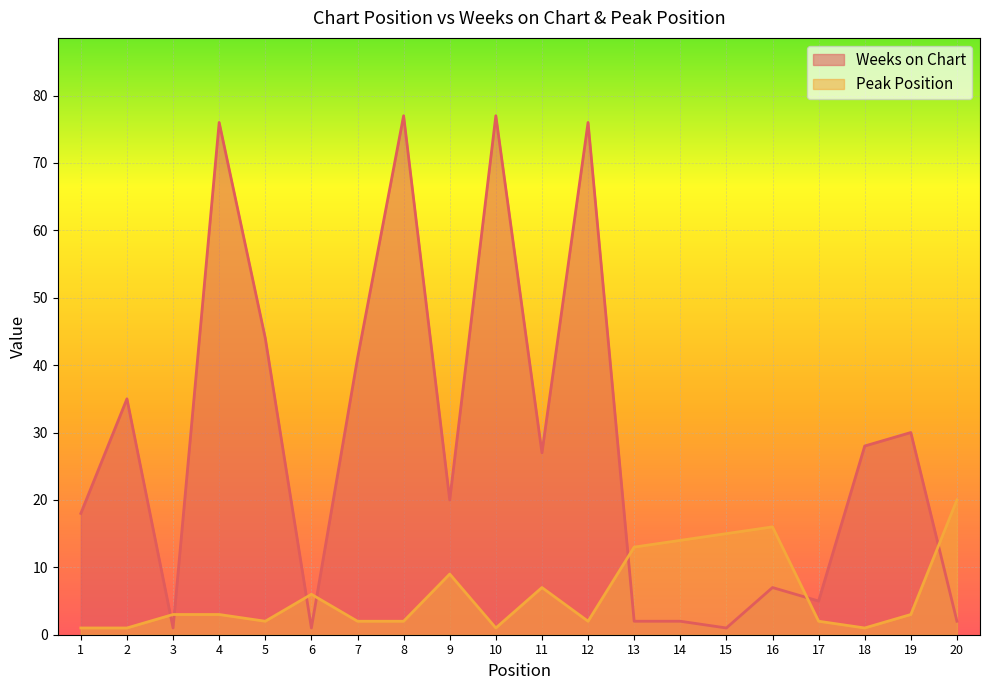

Read the Peak Position value at 3, to the nearest 5.

5